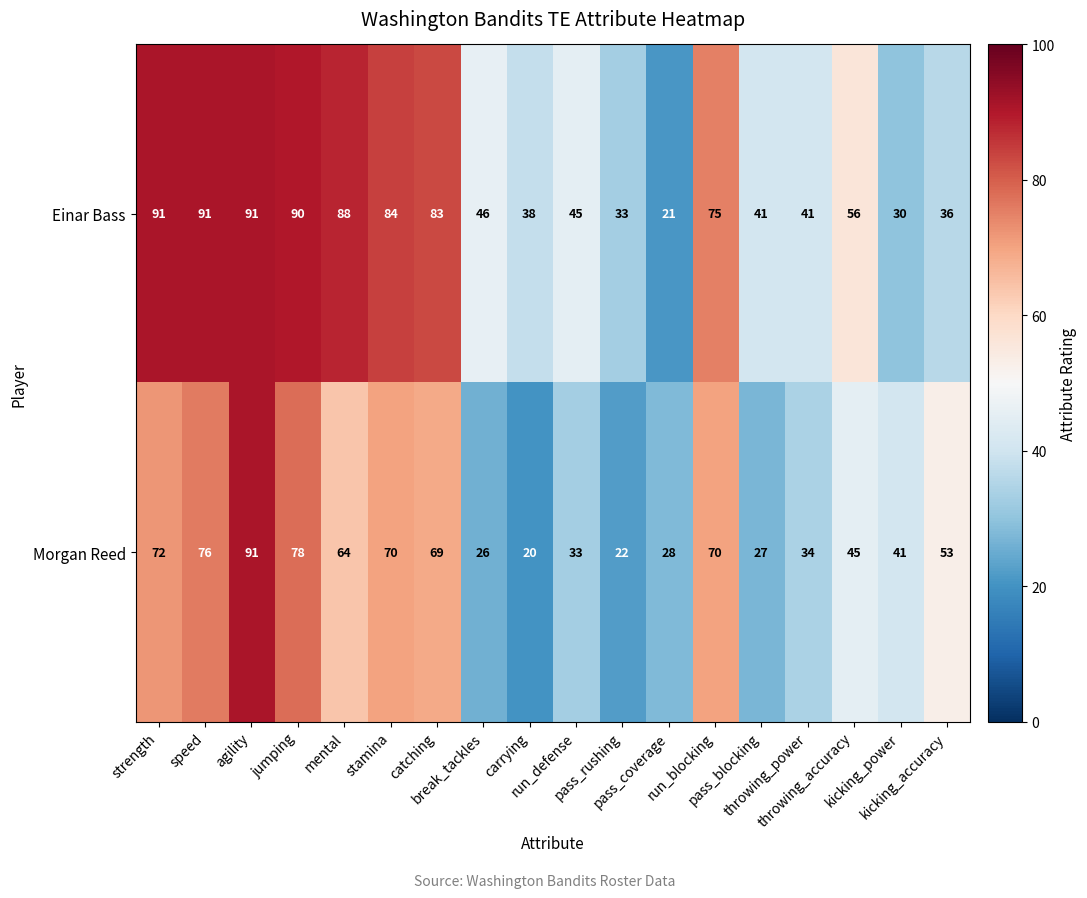

List the series in order of their overall mean, lowest first.

Morgan Reed, Einar Bass